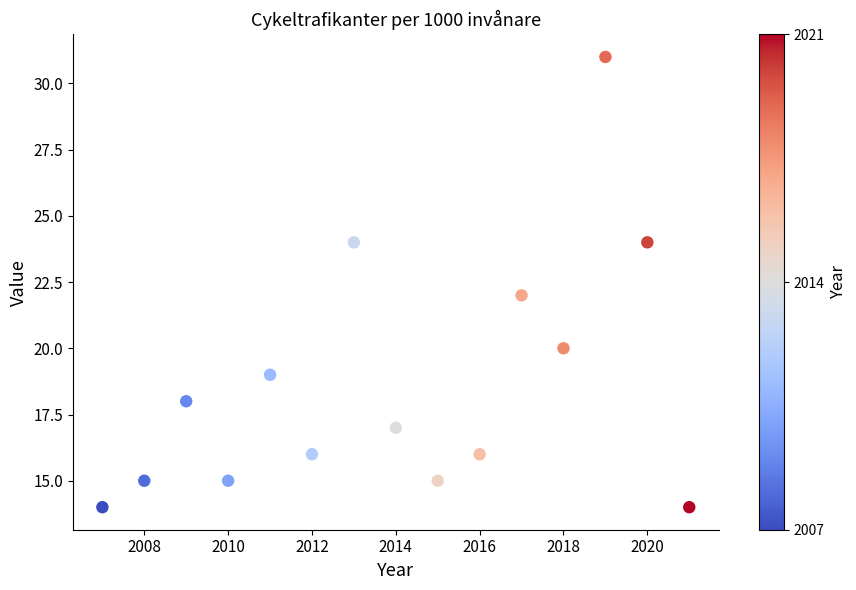

What is the range of X values (max minus min)?

14